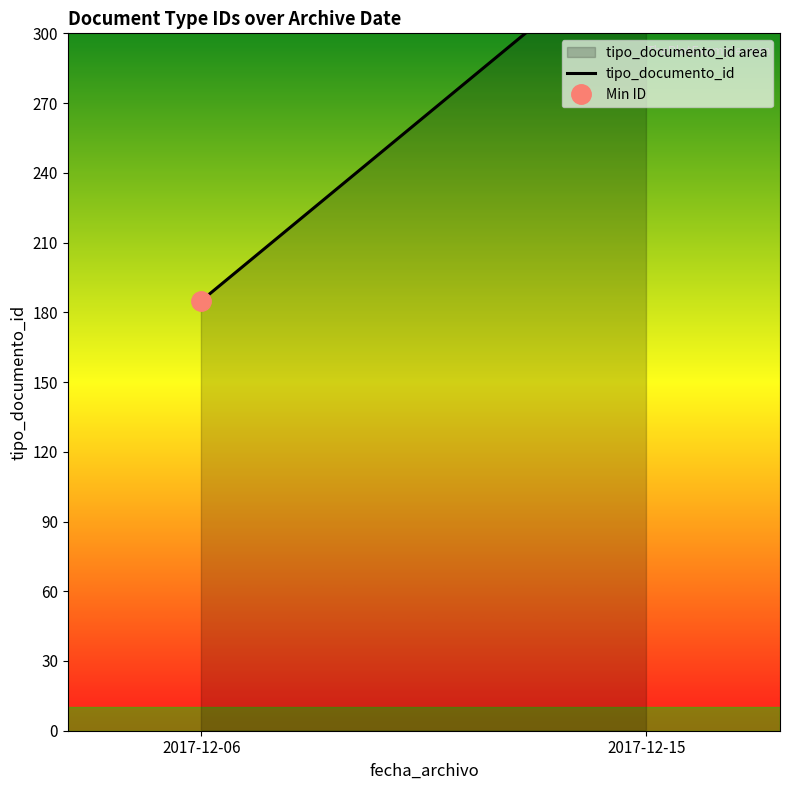

True or false: the data shows 17 at 2017-12-06.

False